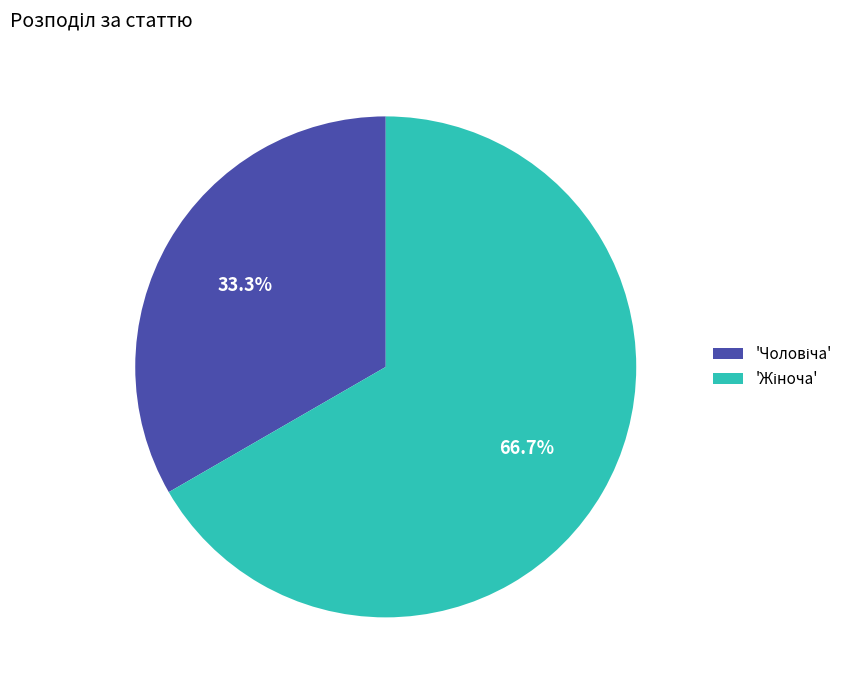

Is there any slice that represents more than half of the pie?

Yes